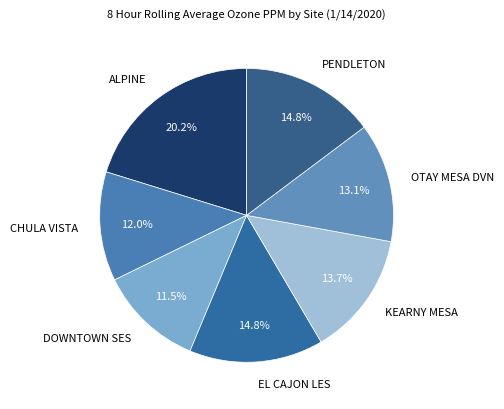

Does CHULA VISTA represent more than half of the total?

No